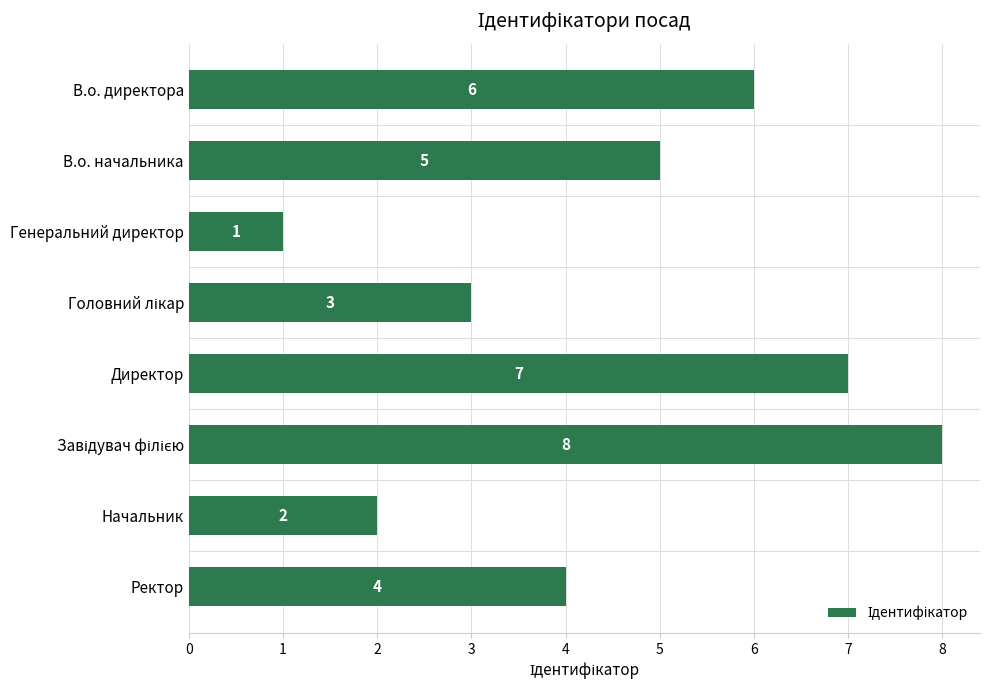

Which has a higher value, В.о. директора or Директор?

Директор